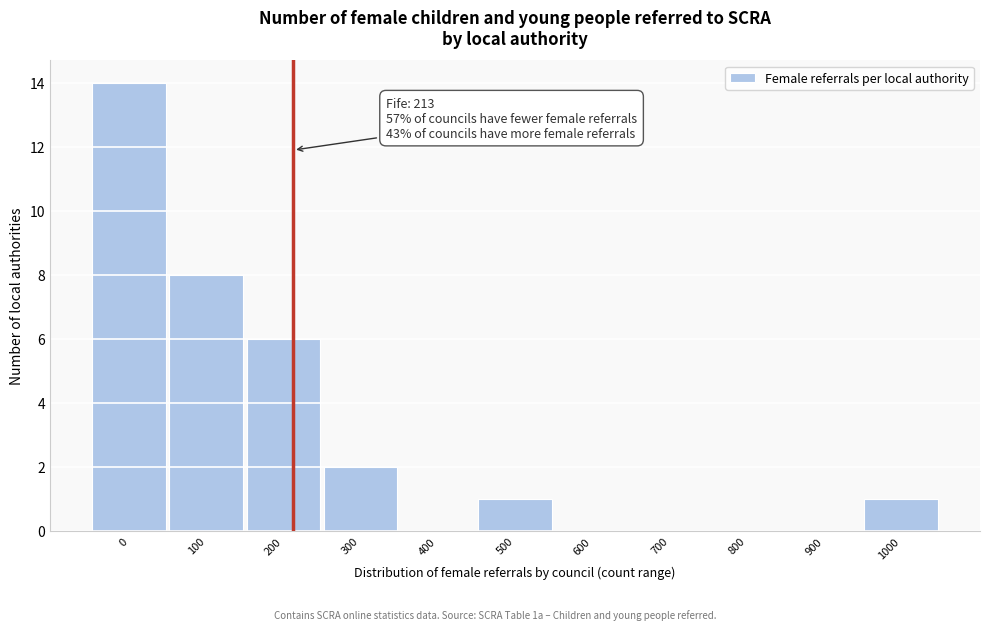

Reading right to left, transcribe all the data shown in this chart.

1000=1	900=0	800=0	700=0	600=0	500=1	400=0	300=2	200=6	100=8	0=14